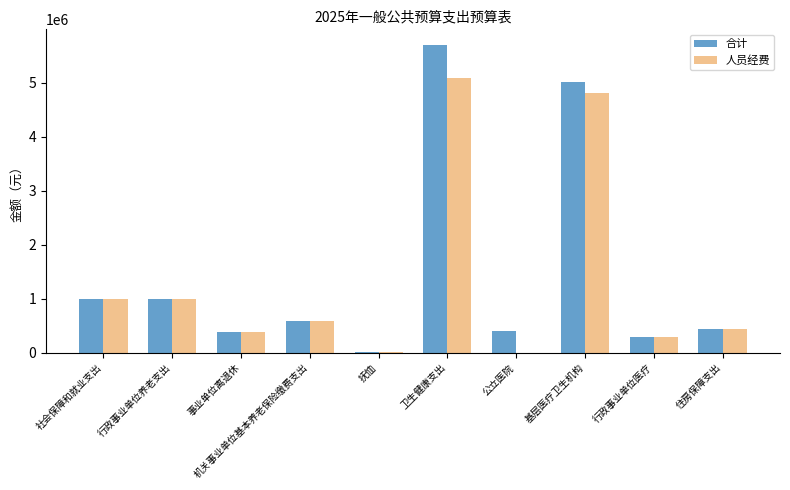

Which series has the largest range (max minus min)?

合计